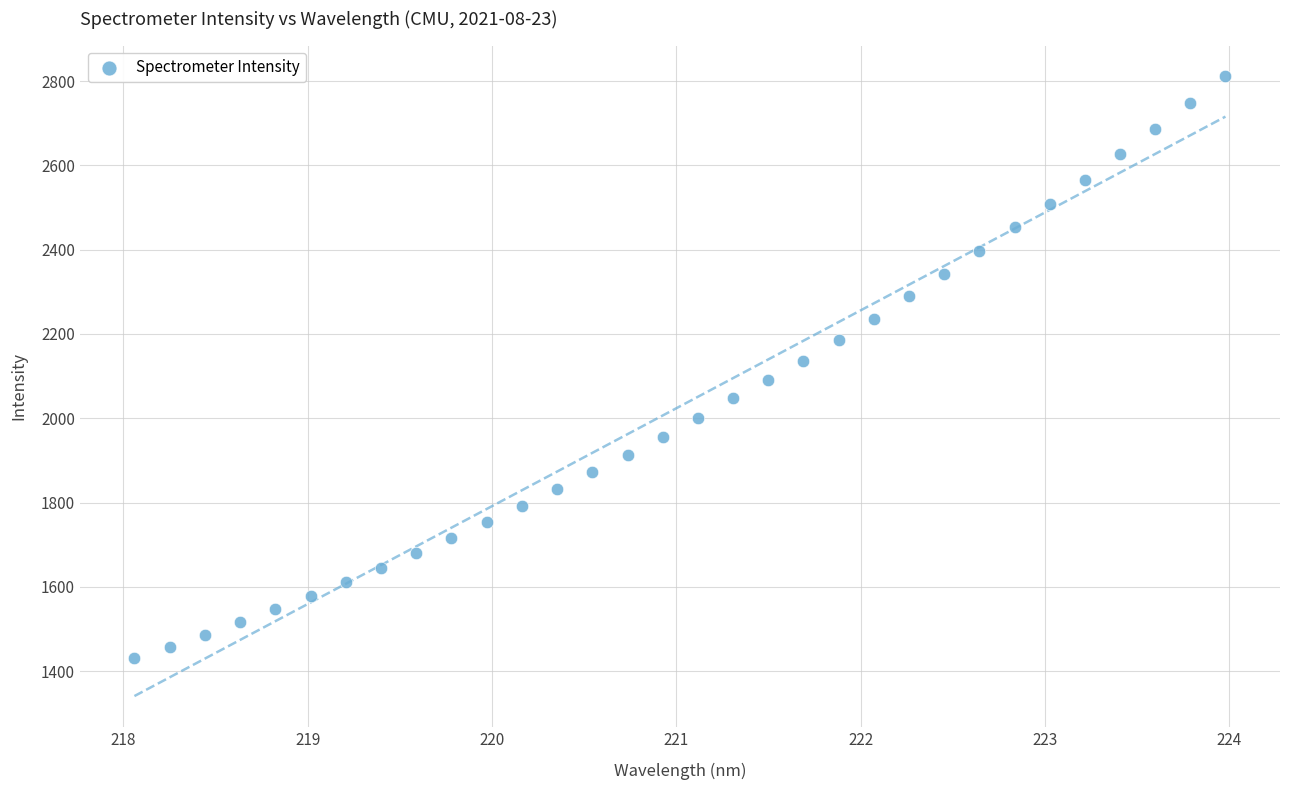

What is the range of X values (max minus min)?

5.9